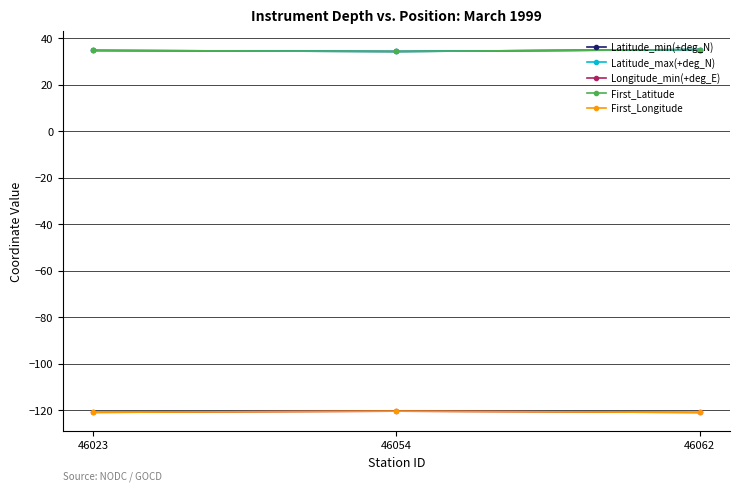

Reading right to left, extract all data points from this chart.

Latitude_min(+deg_N): 46062=35.1	46054=34.3	46023=34.7
Latitude_max(+deg_N): 46062=35.1	46054=34.3	46023=34.7
Longitude_min(+deg_E): 46062=-121.0	46054=-120.4	46023=-121.0
First_Latitude: 46062=35.1	46054=34.3	46023=34.7
First_Longitude: 46062=-121.0	46054=-120.4	46023=-121.0